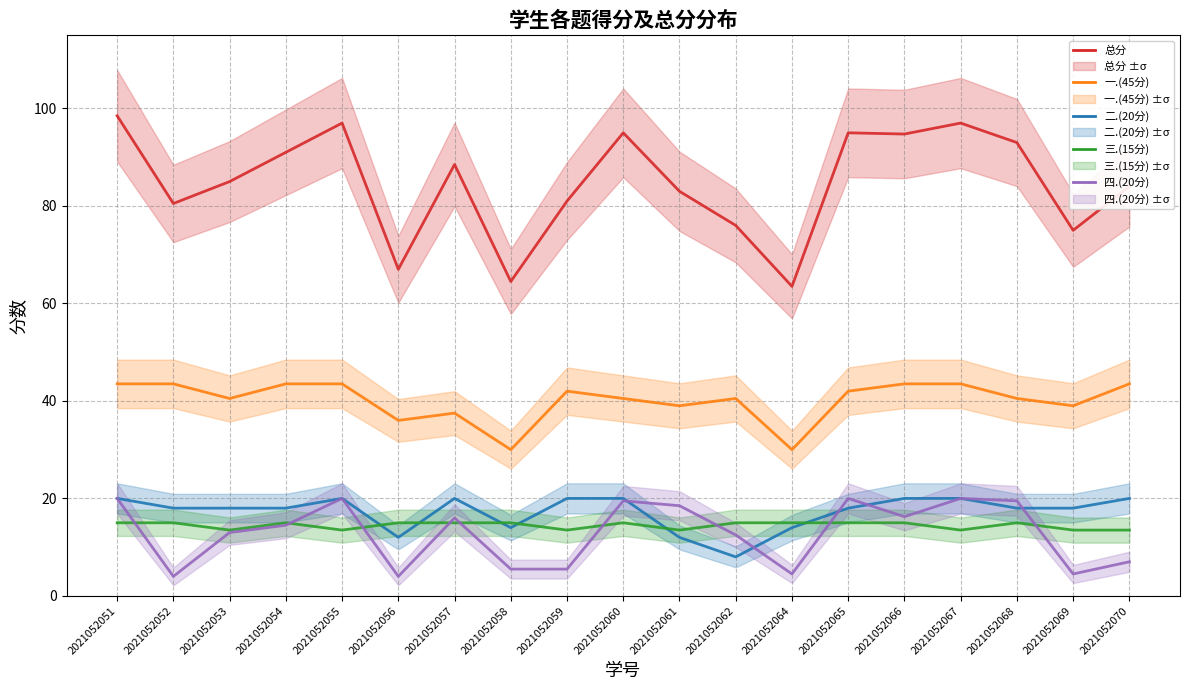

True or false: 三.(15分) has more than 2 interior local peaks.

True